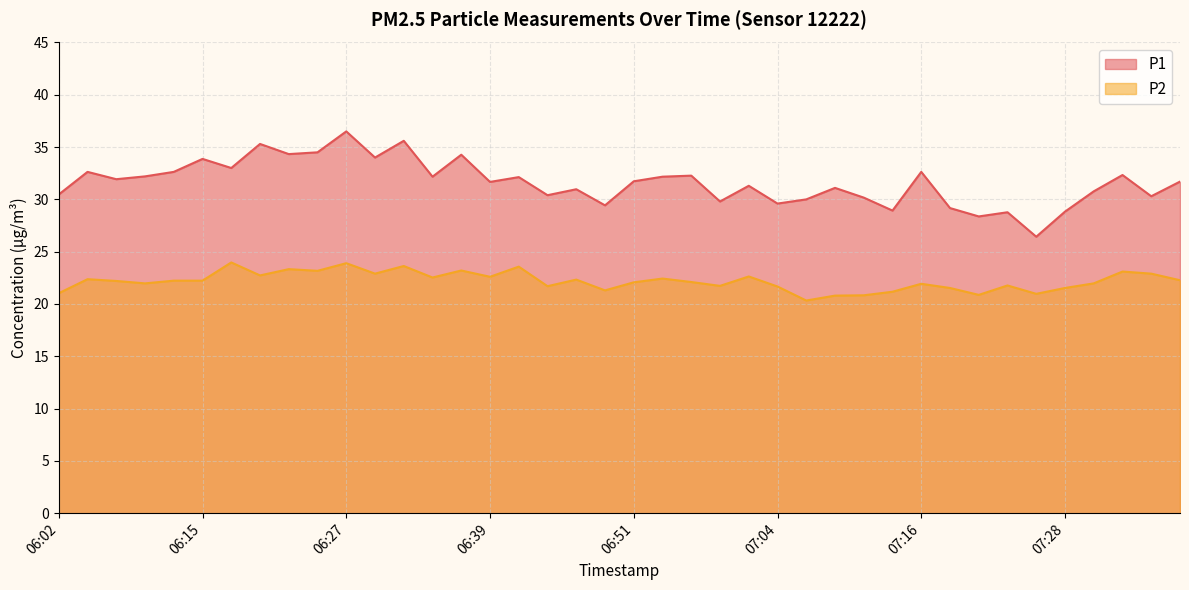

True or false: P2 and P1 cross at least once.

False